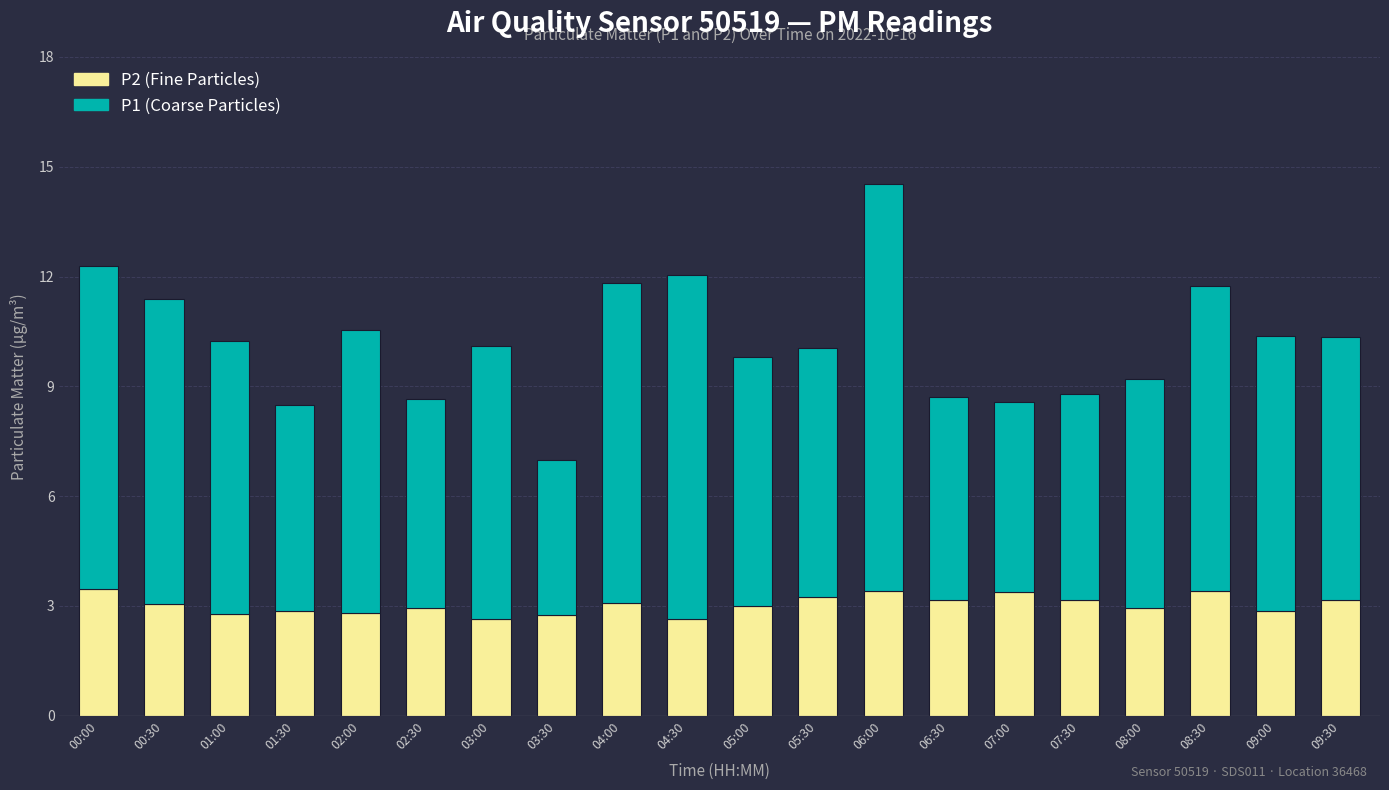

At which category is the sum across all series the highest?

06:00